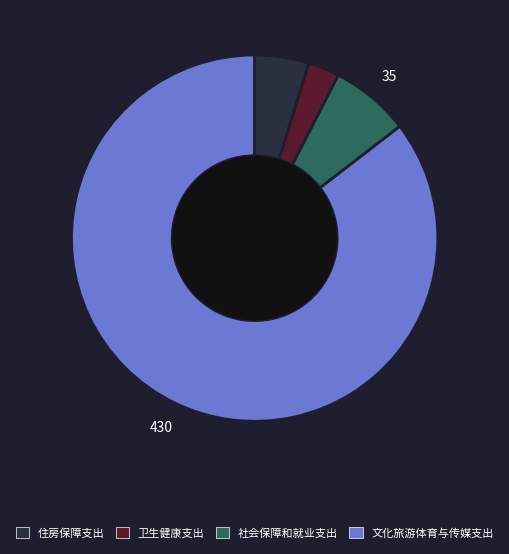

Is there a majority slice in this chart?

Yes